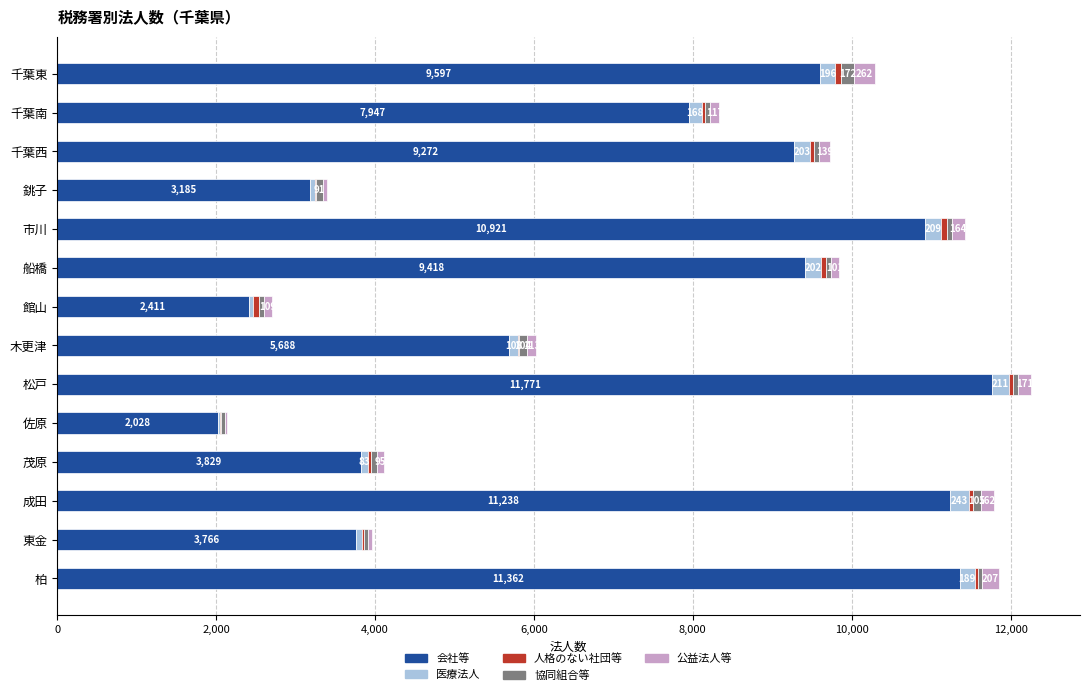

Read the 会社等 value at 千葉東, to the nearest 100.

9600